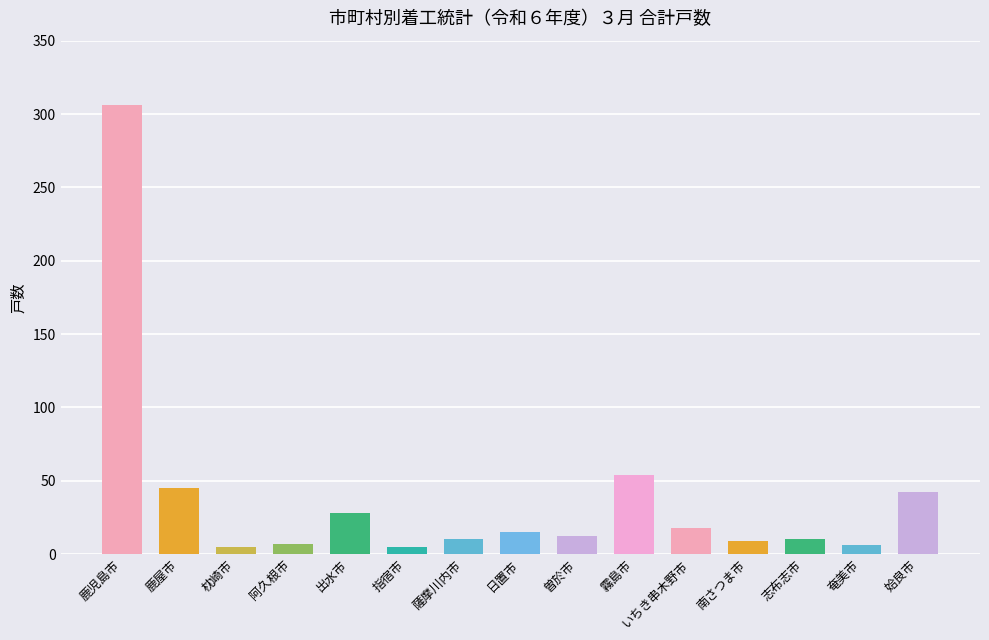

Does the chart contain stacked bars?

No